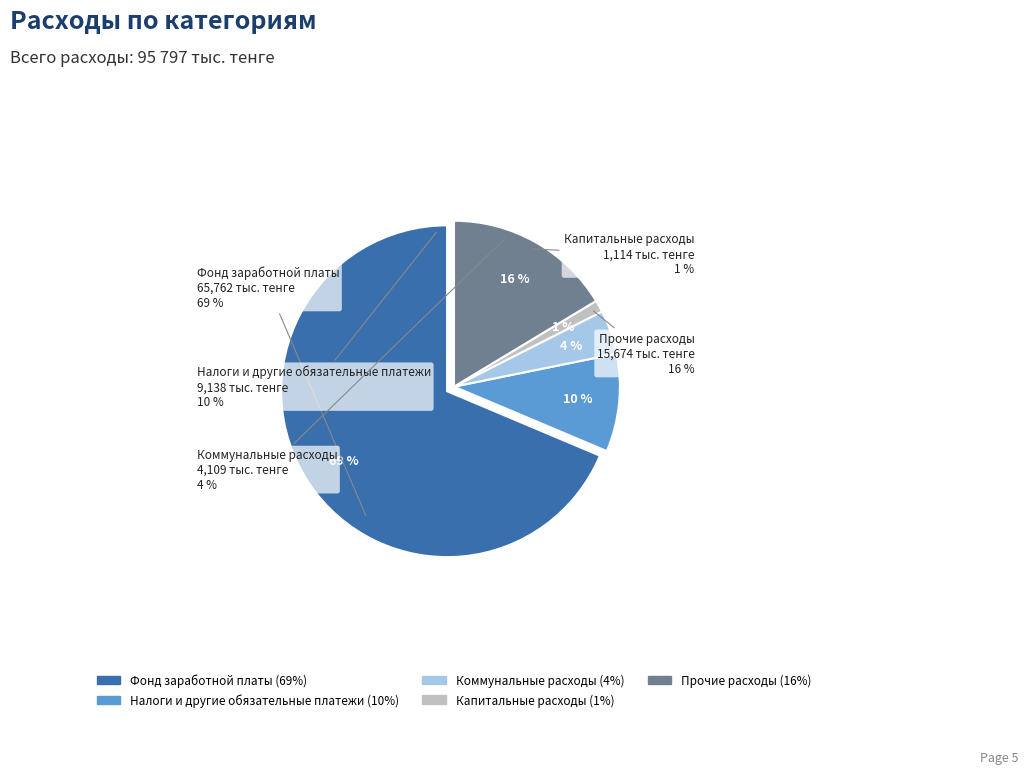

What portion of the pie excludes Капитальные расходы?

98.8%